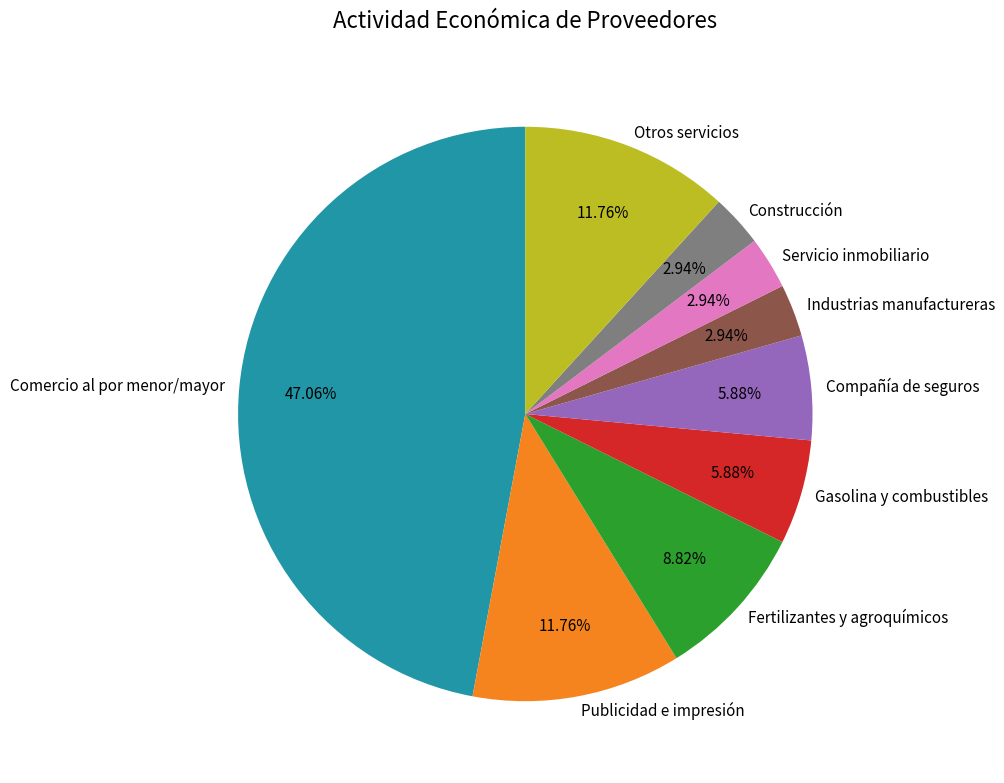

How many segments does this pie chart have?

9